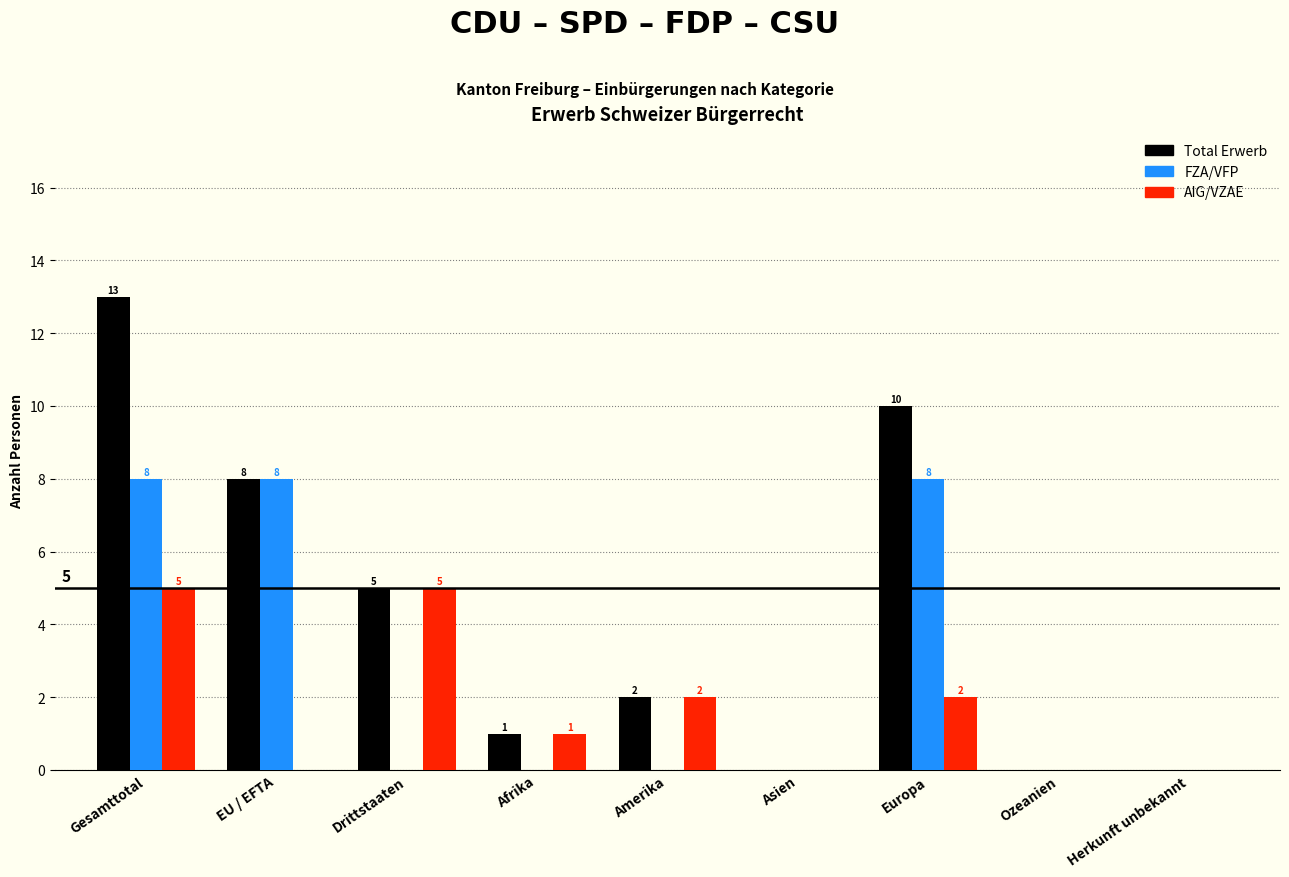

Reading left to right, what are all the values shown in this chart?

Total Erwerb: Gesamttotal=13	EU / EFTA=8	Drittstaaten=5	Afrika=1	Amerika=2	Asien=0	Europa=10	Ozeanien=0	Herkunft unbekannt=0
FZA/VFP: Gesamttotal=8	EU / EFTA=8	Drittstaaten=0	Afrika=0	Amerika=0	Asien=0	Europa=8	Ozeanien=0	Herkunft unbekannt=0
AIG/VZAE: Gesamttotal=5	EU / EFTA=0	Drittstaaten=5	Afrika=1	Amerika=2	Asien=0	Europa=2	Ozeanien=0	Herkunft unbekannt=0